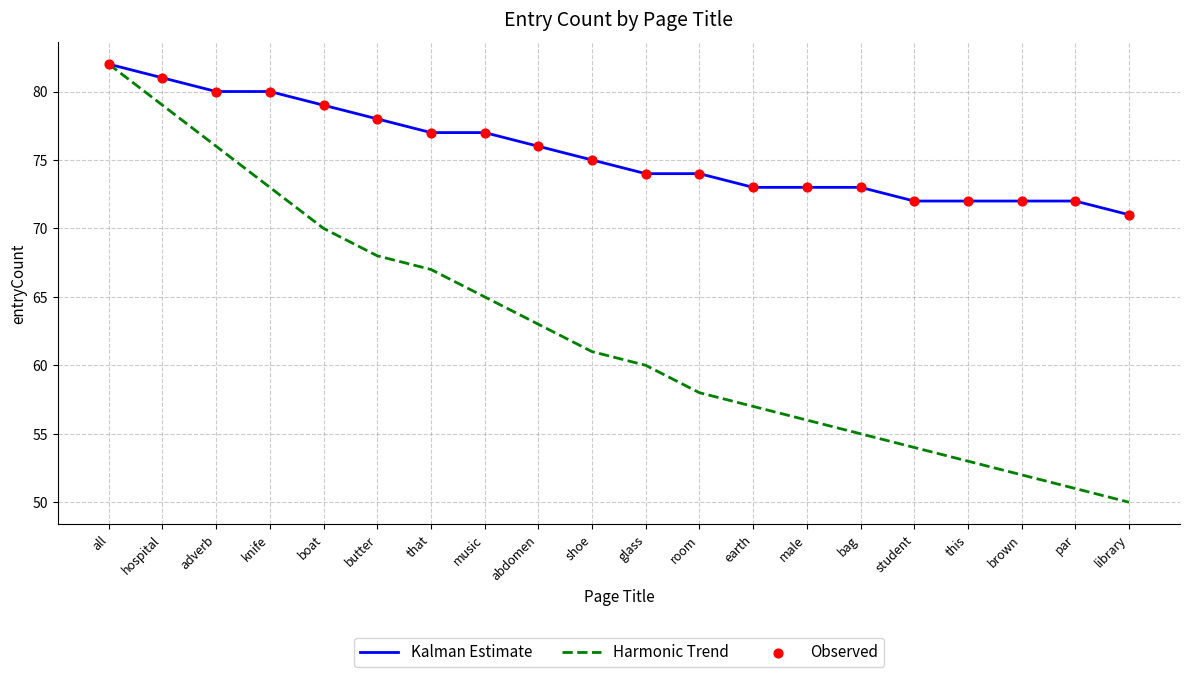

Which series has the largest total across all categories?

Kalman Estimate